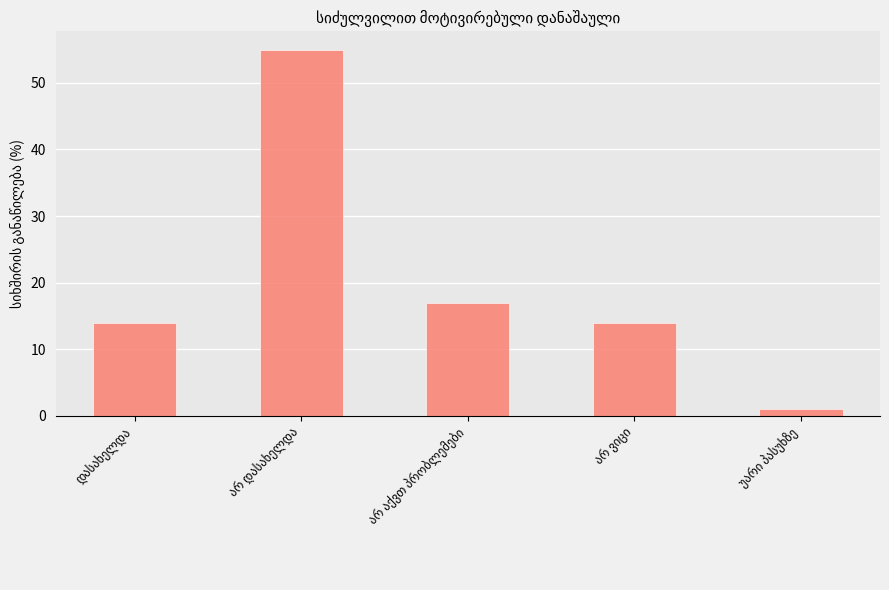

What is the value of the 3rd bar from the left?

17